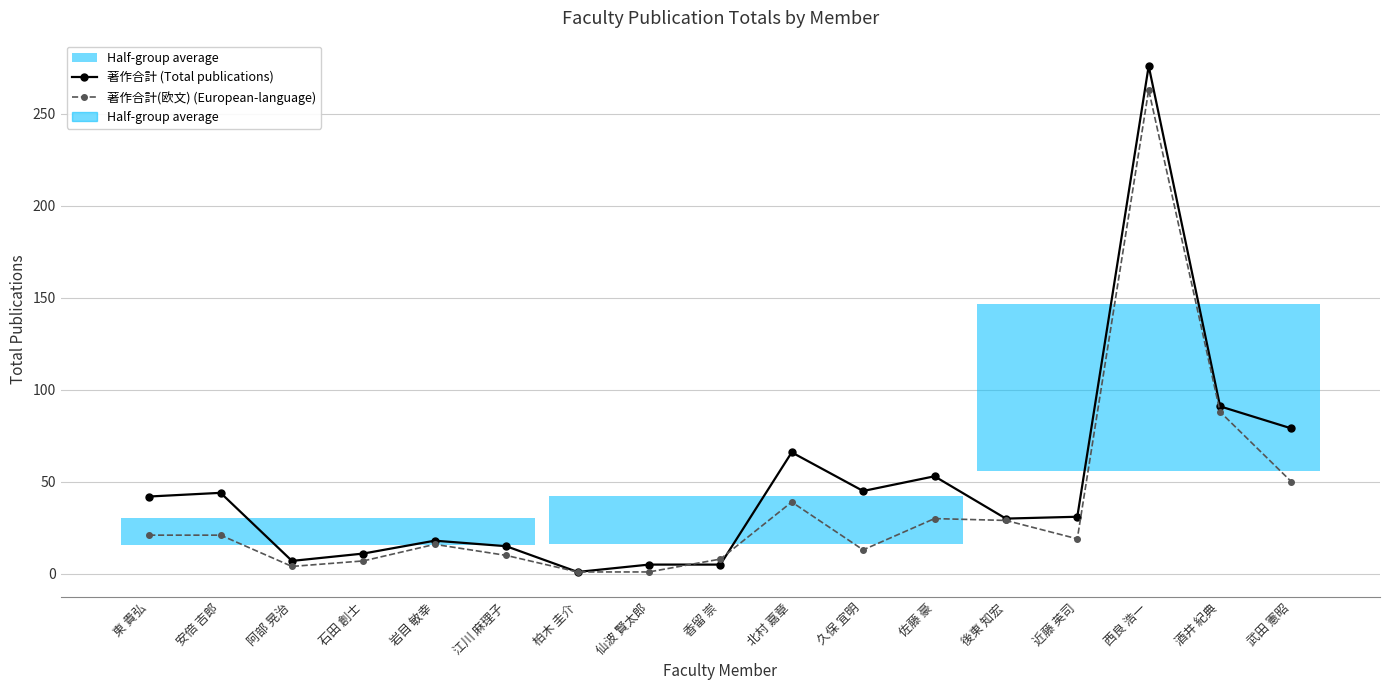

Rank the series by their average value, from highest to lowest.

著作合計 (Total publications), 著作合計(欧文) (European-language)